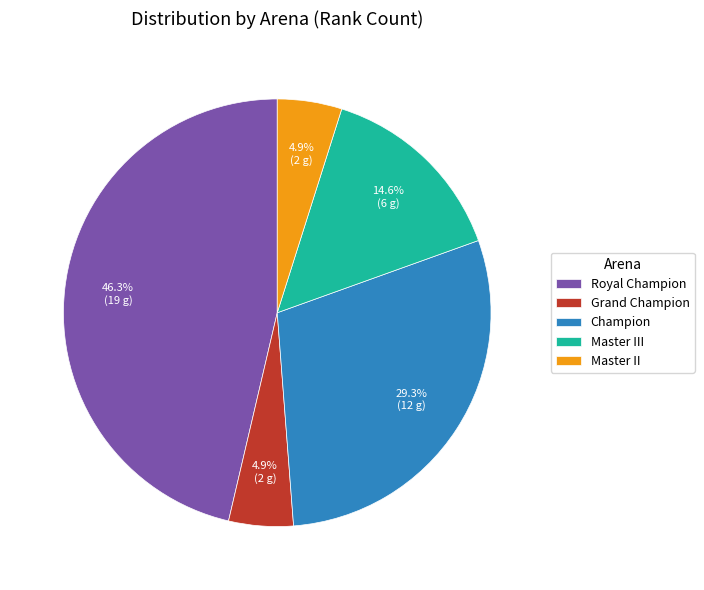

Is there a majority slice in this chart?

No